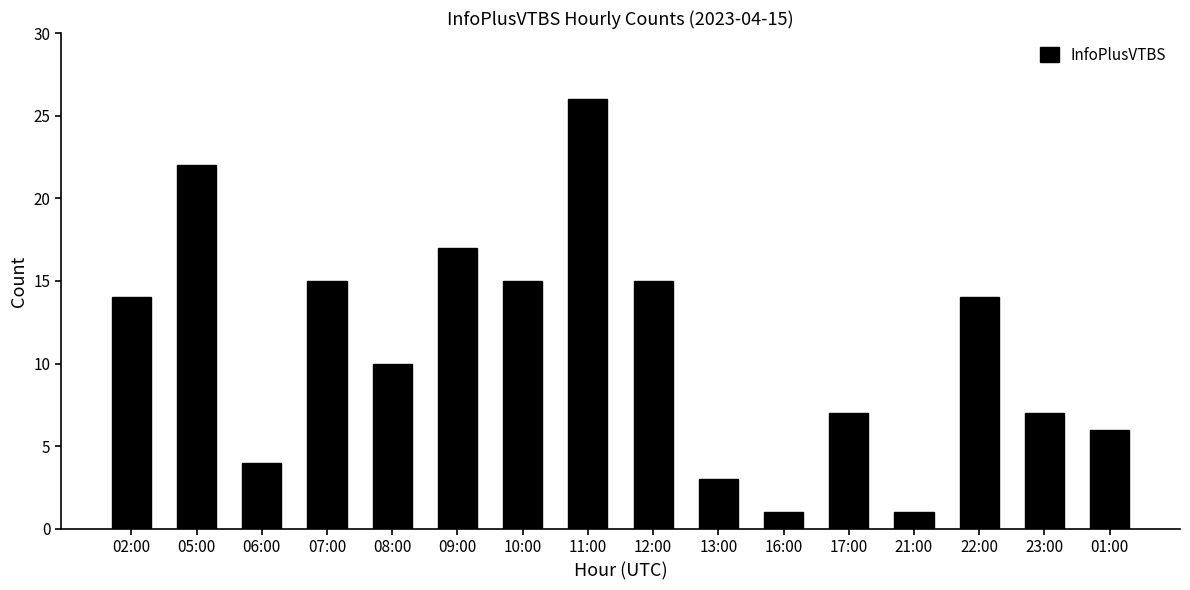

What is the maximum value shown in the chart?

26